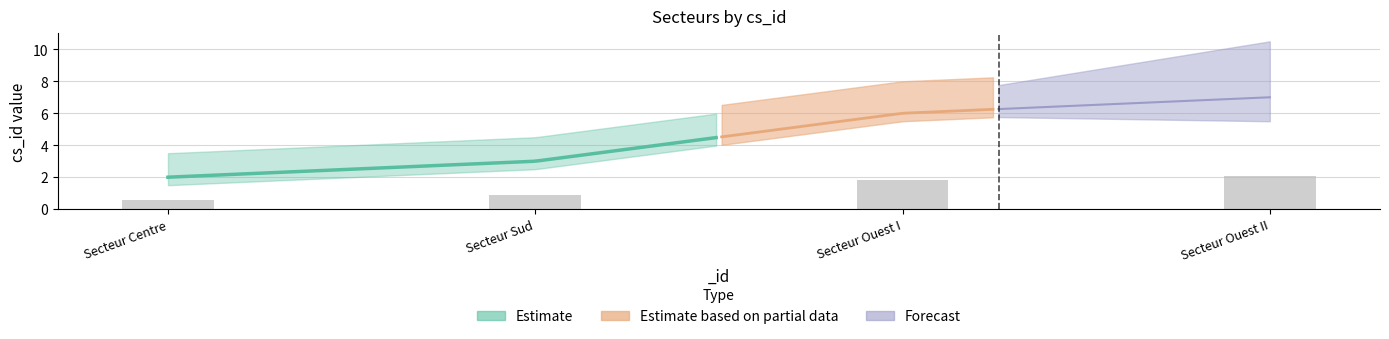

Reading left to right, list all the values displayed in this chart.

0.6	0.9	1.8	2.1